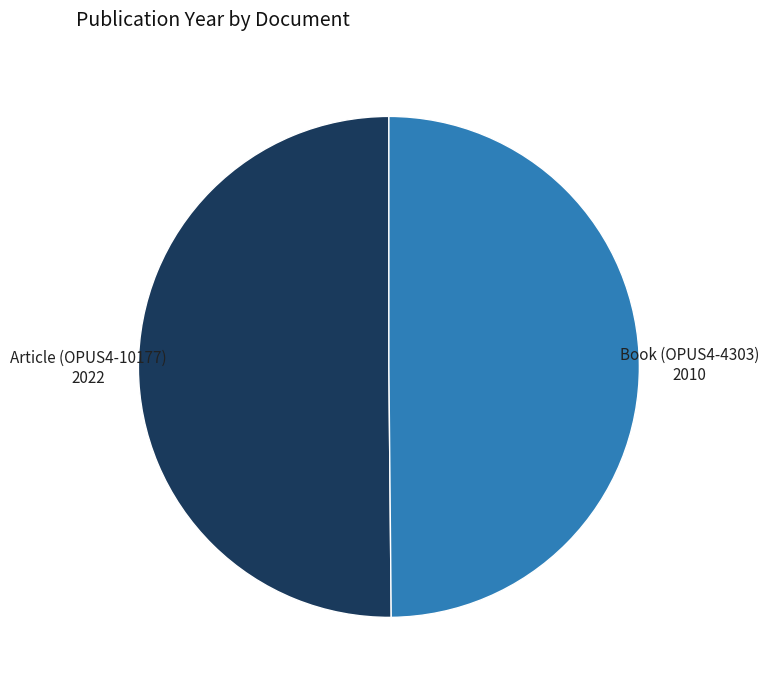

The Article (OPUS4-10177) slice represents 50% of the pie. True or false?

True